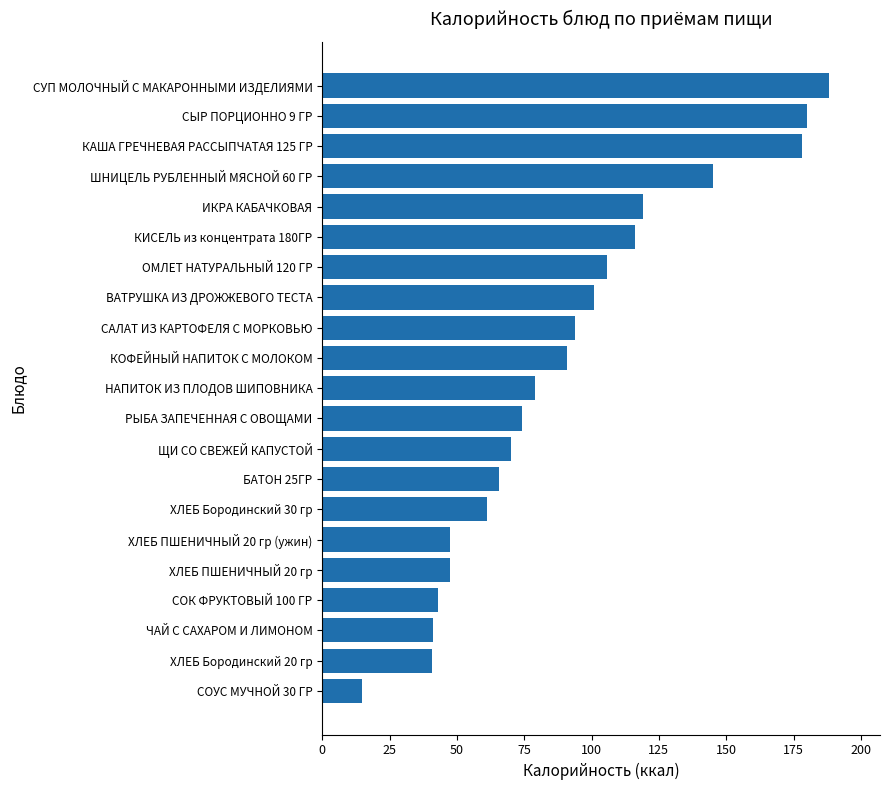

Between ИКРА КАБАЧКОВАЯ and ШНИЦЕЛЬ РУБЛЕННЫЙ МЯСНОЙ 60 ГР, which is larger?

ШНИЦЕЛЬ РУБЛЕННЫЙ МЯСНОЙ 60 ГР